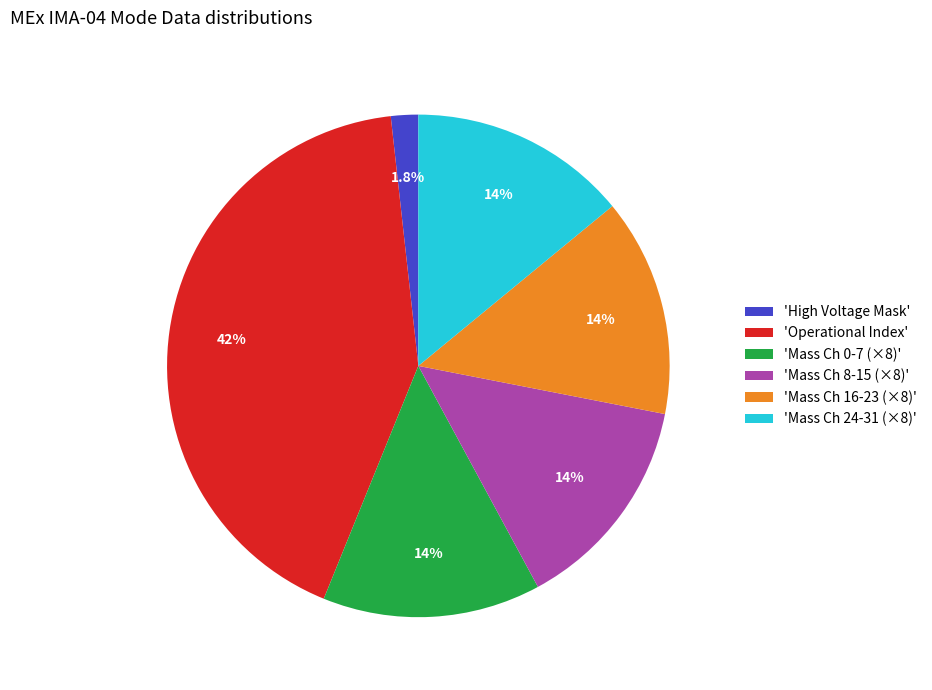

Which category has the biggest portion of the pie?

'Operational Index'